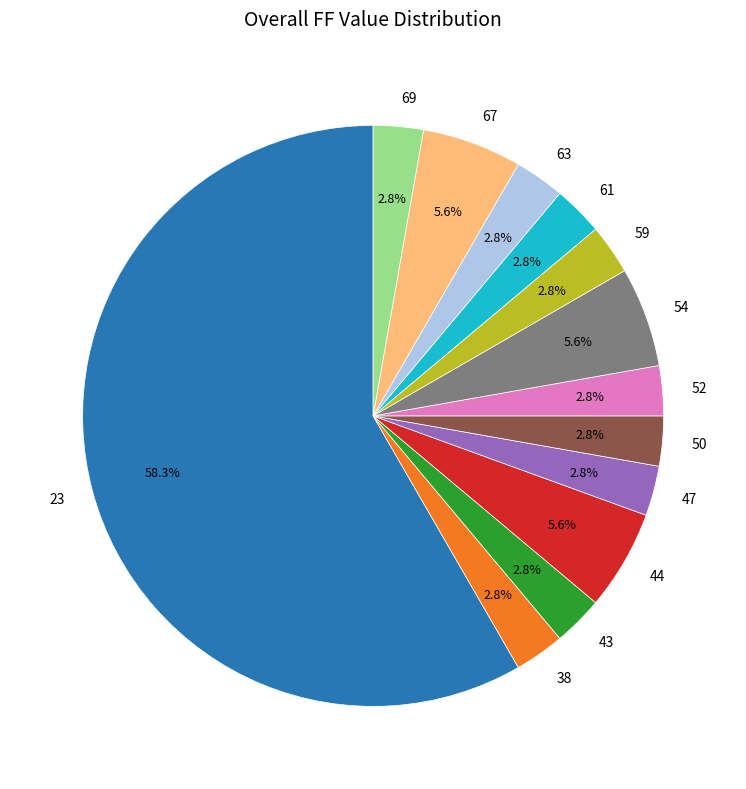

Is it true that 38 is 17% of the pie?

False